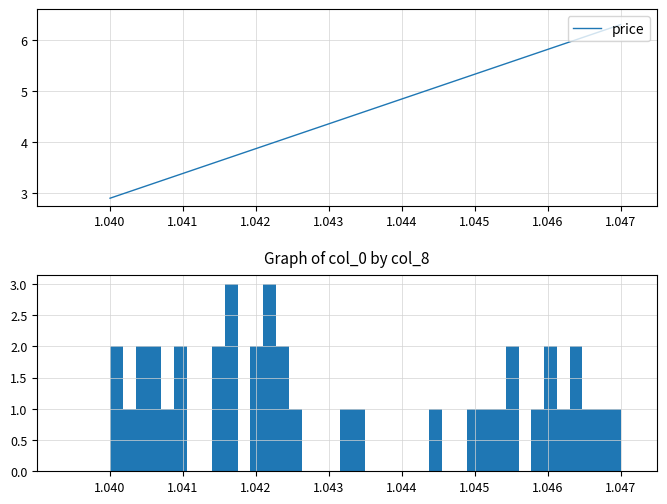

The value of price at 14 is 2.2. True or false?

False